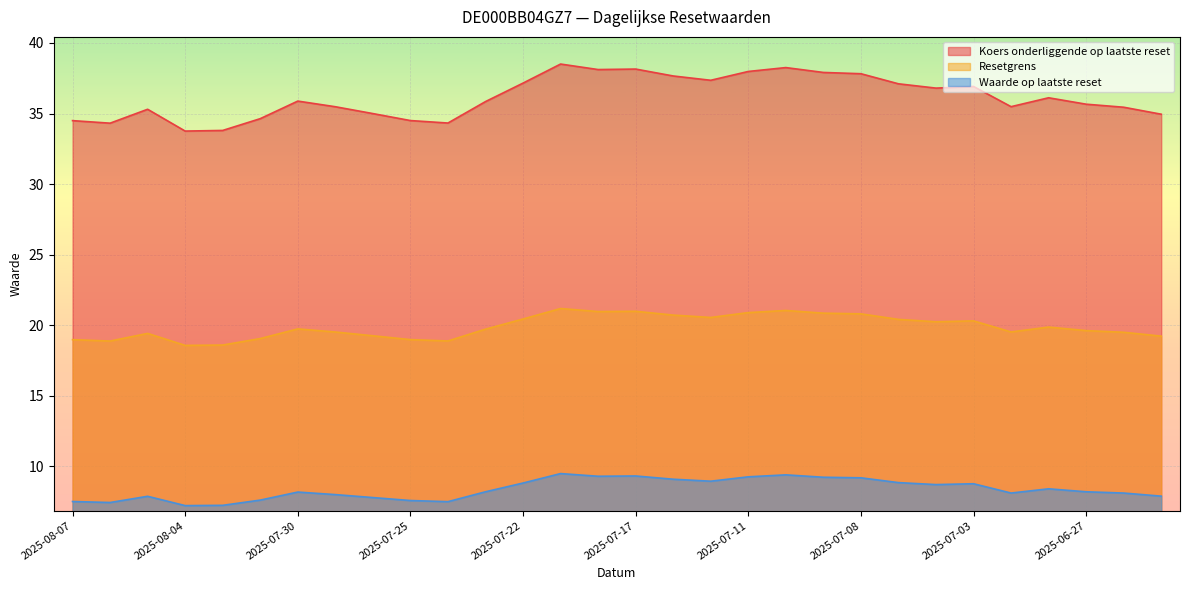

At which label is Koers onderliggende op laatste reset closest to 36?

2025-06-30